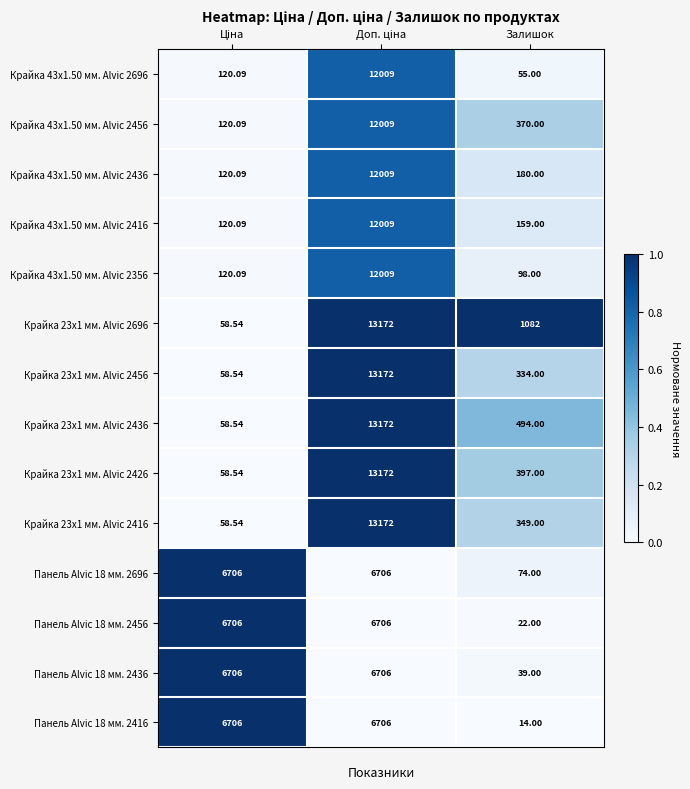

Which label corresponds to the smallest value in the chart?

Залишок